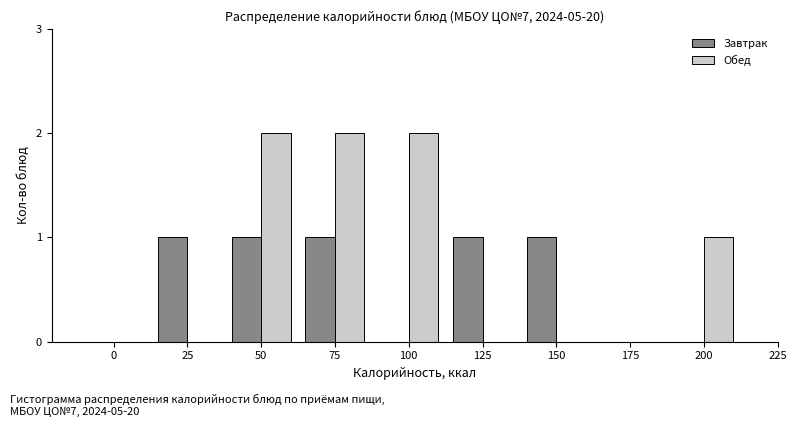

Reading left to right, transcribe all the data shown in this chart.

Завтрак: 0=0	25=1	50=1	75=1	100=0	125=1	150=1	175=0	200=0
Обед: 0=0	25=0	50=2	75=2	100=2	125=0	150=0	175=0	200=1